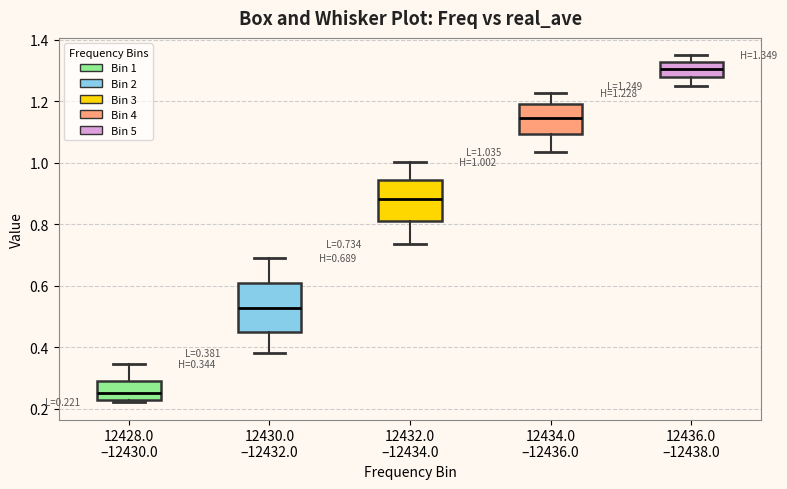

Which box's median line is the highest?

12436.0 –12438.0